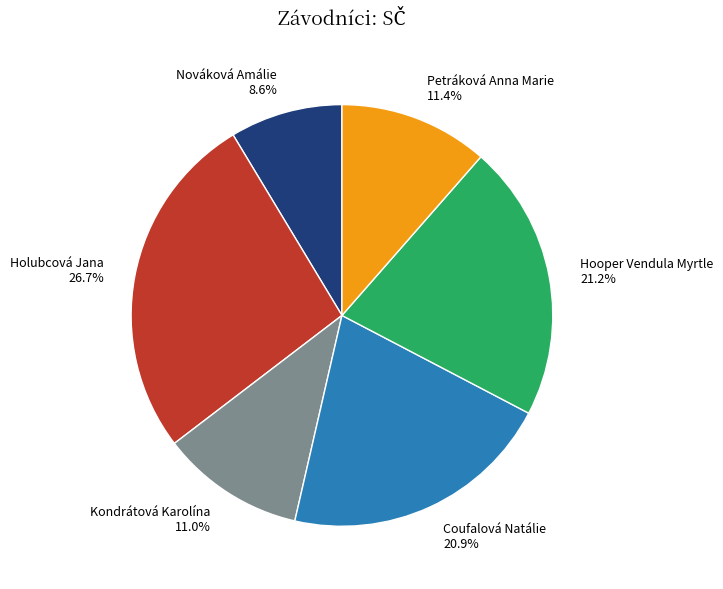

What is the ratio of the value at Holubcová Jana to the value at Hooper Vendula Myrtle?

1.3